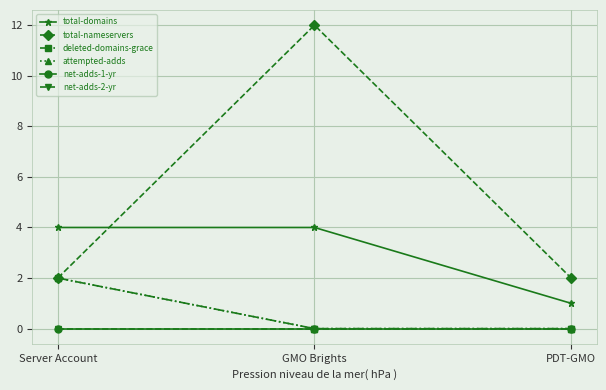

Does the chart have visible grid lines?

Yes